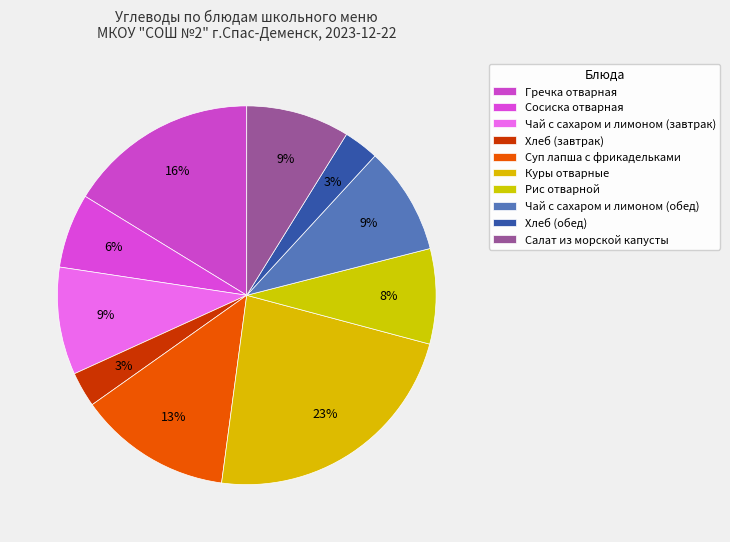

Approximately how many times larger is the value at Хлеб (обед) compared to Салат из морской капусты?

0.3